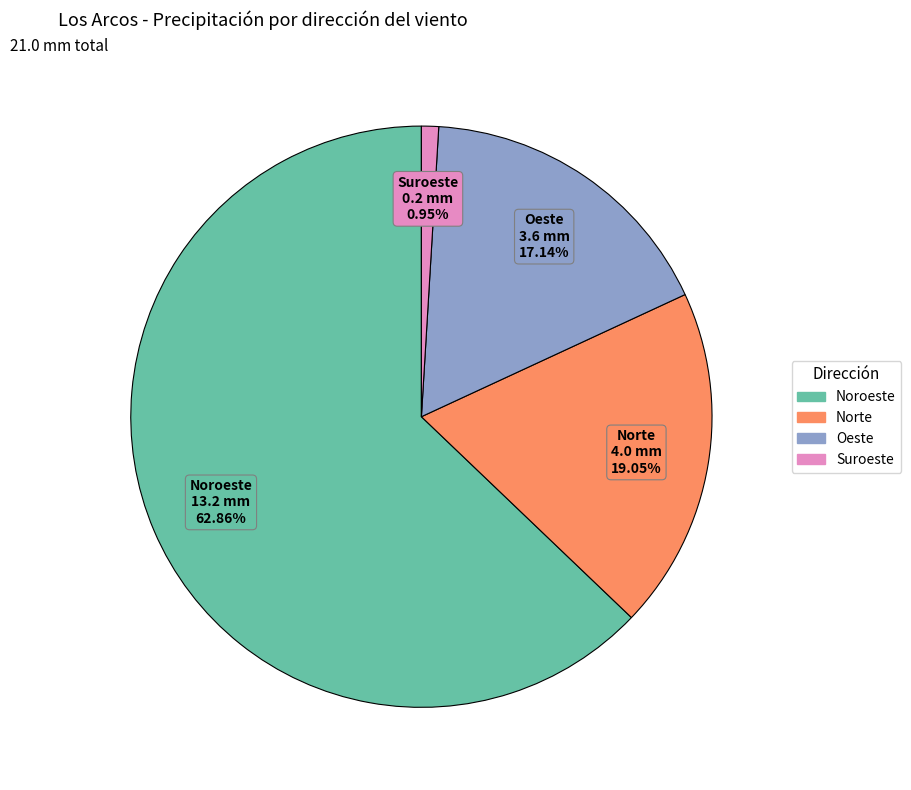

Is there any slice that represents more than half of the pie?

Yes